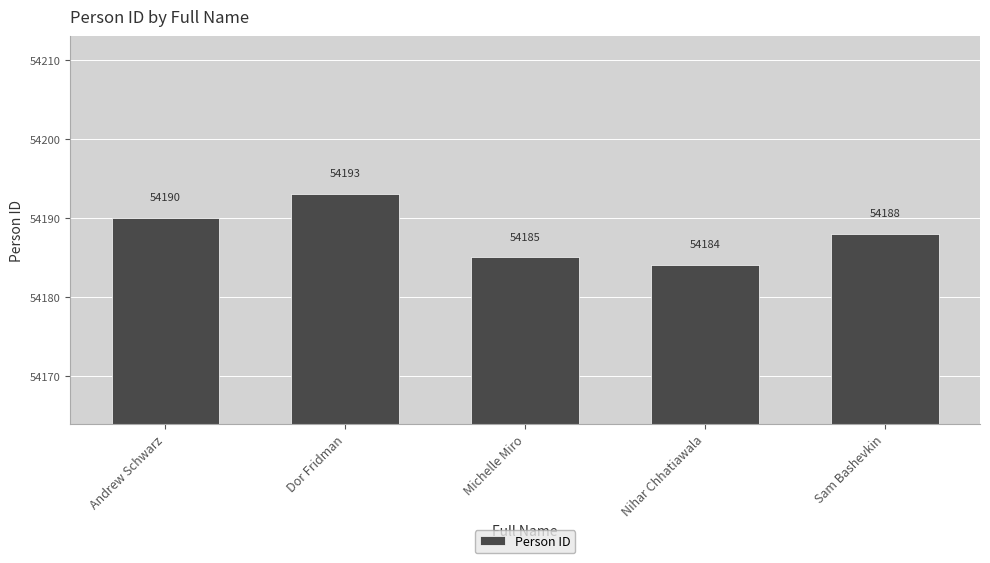

Reading right to left, list all the values displayed in this chart.

Sam Bashevkin=54188	Nihar Chhatiawala=54184	Michelle Miro=54185	Dor Fridman=54193	Andrew Schwarz=54190